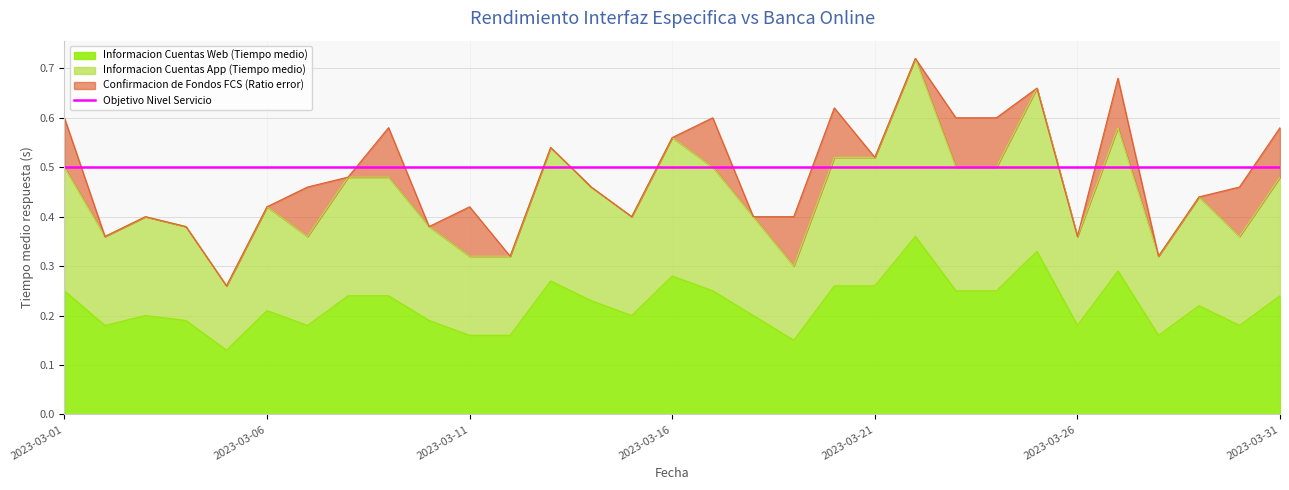

True or false: Informacion Cuentas App (Tiempo medio) has a value of 0.6 at 2023-03-06.

False